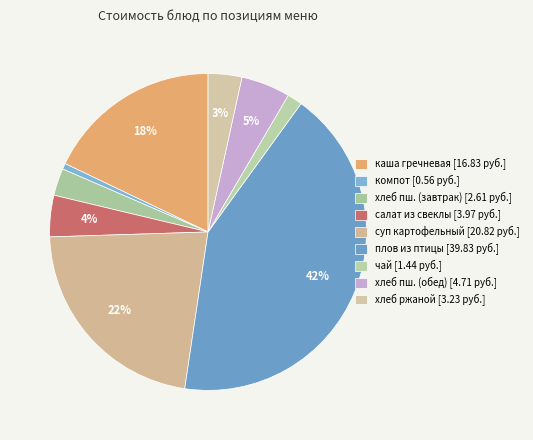

Which category has the smallest portion of the pie?

компот